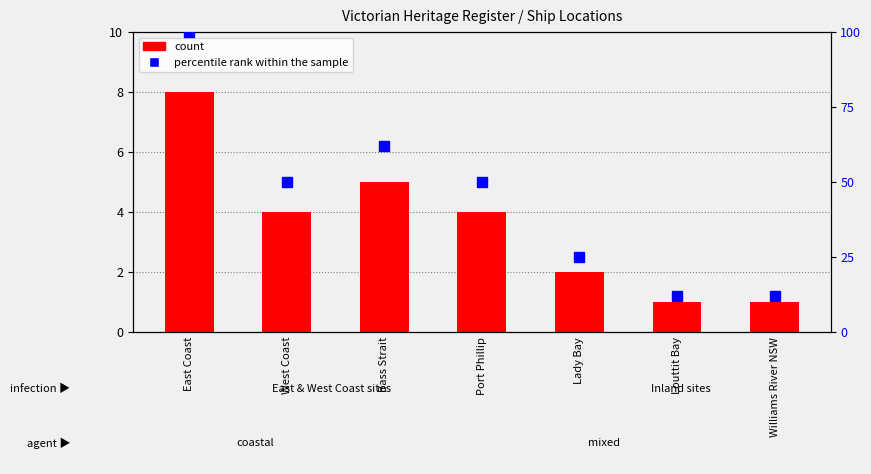

Which has a higher value, Port Phillip or Williams River NSW?

Port Phillip